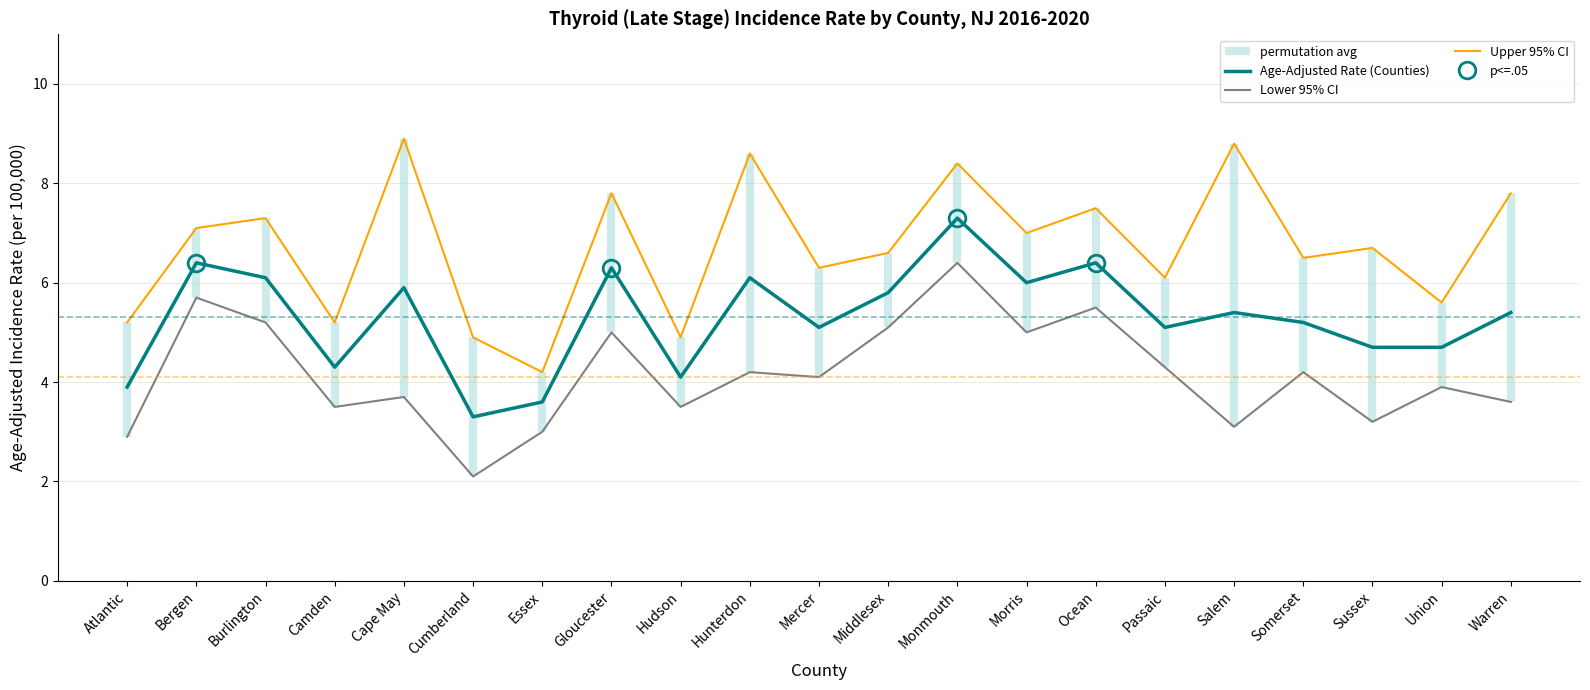

At how many categories does at least one series exceed 8?

4